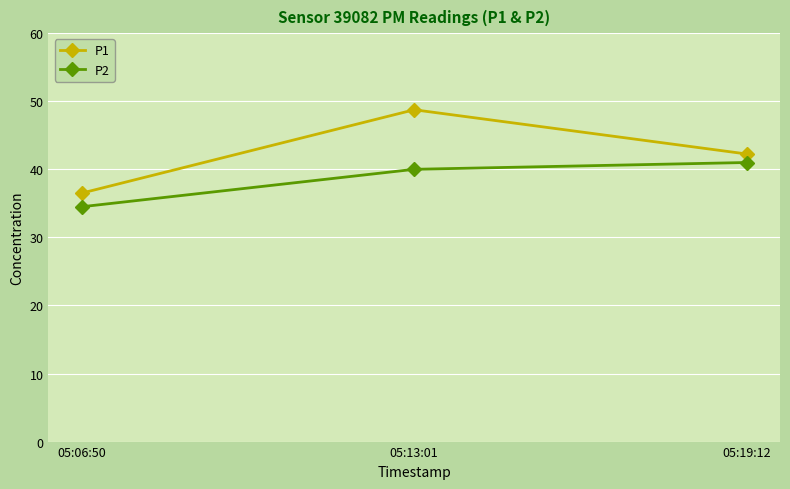

At which label is P2 closest to 37?

05:06:50